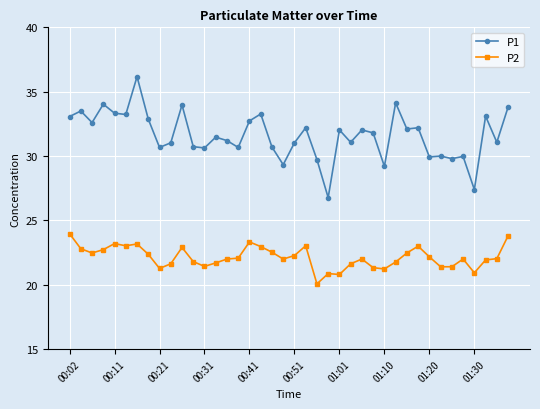

True or false: P1 and P2 cross at least once.

False